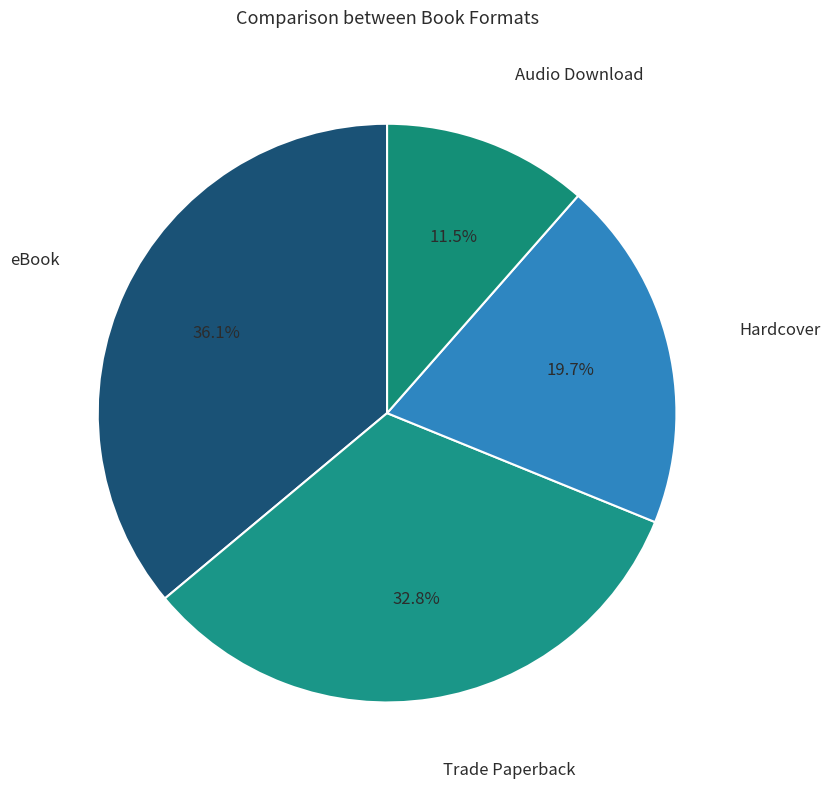

Rank the categories by value from lowest to highest.

Audio Download, Hardcover, Trade Paperback, eBook